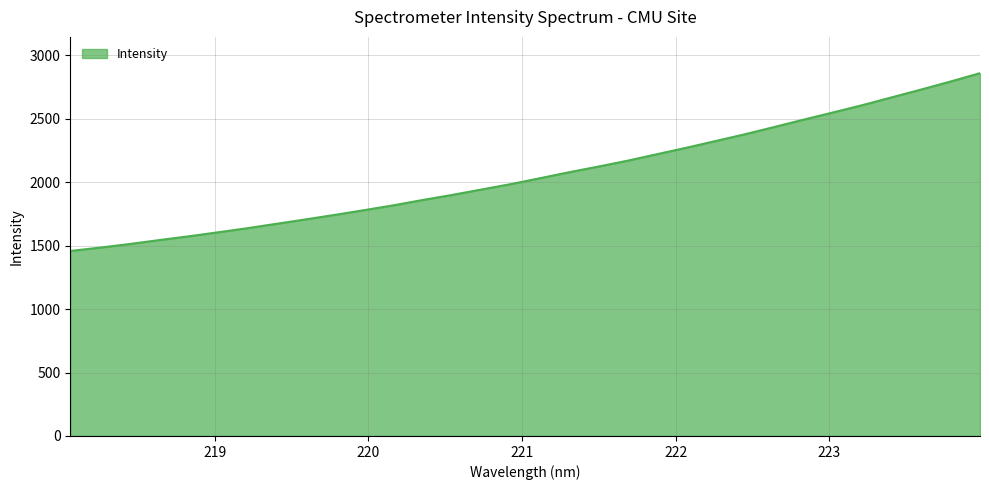

How many categories are shown in the chart?

32